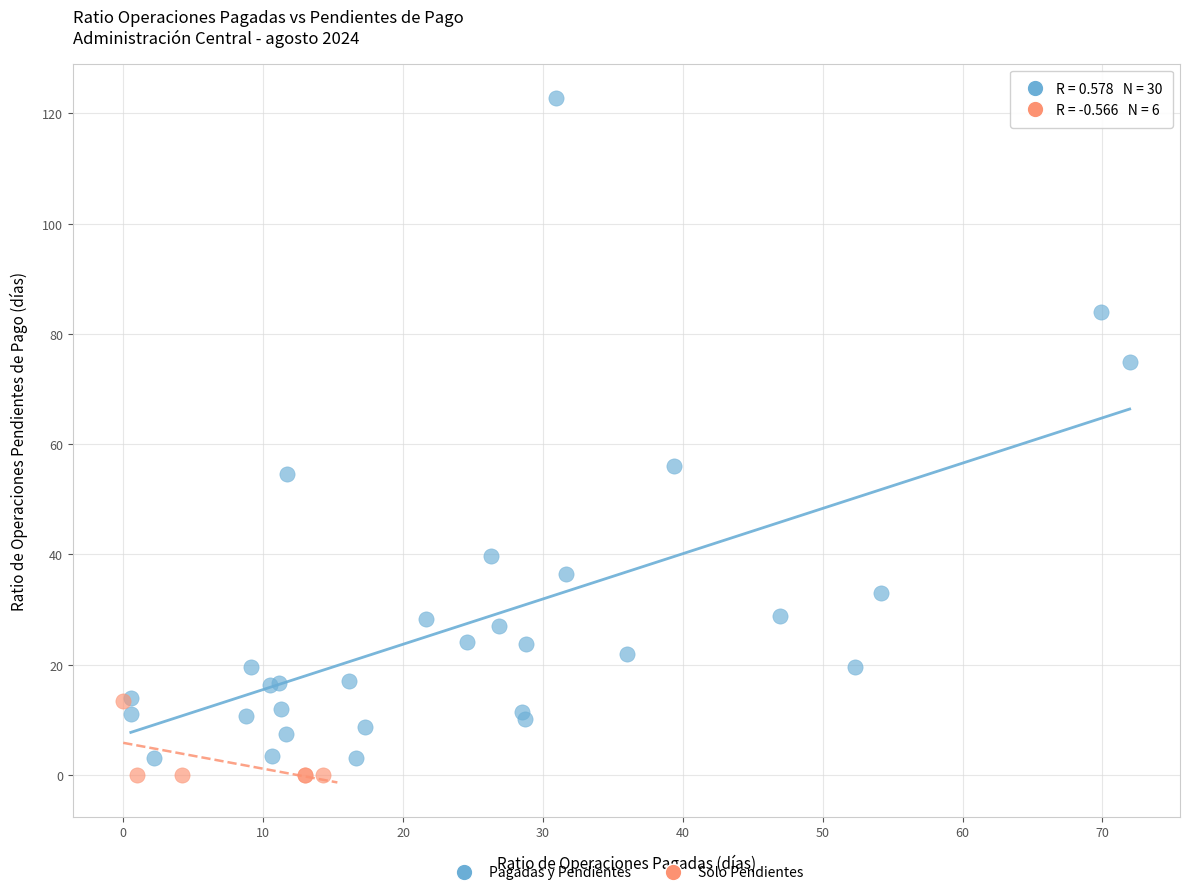

Which series contains the lowest Y value?

Solo Pendientes